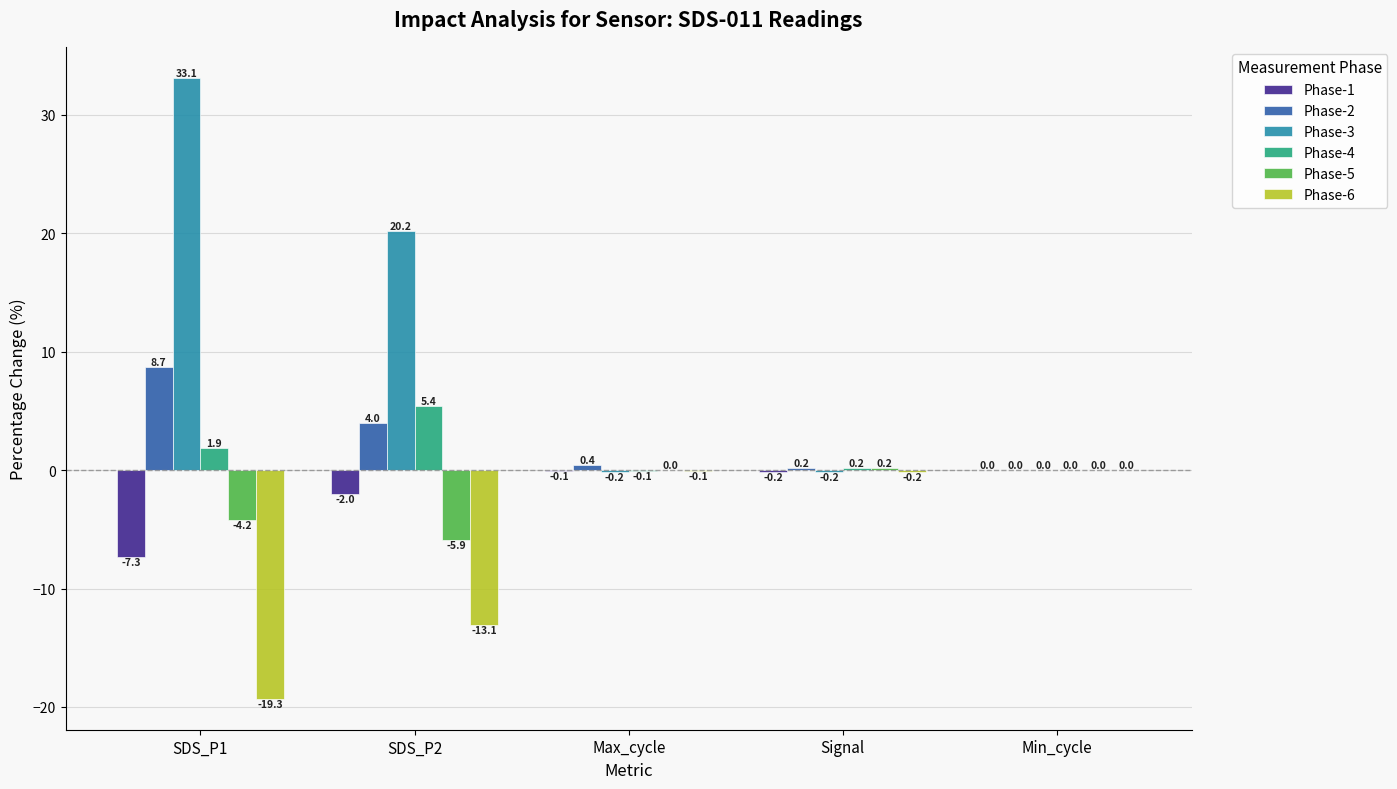

What is the approximate value of Phase-2 at SDS_P1?

8.7